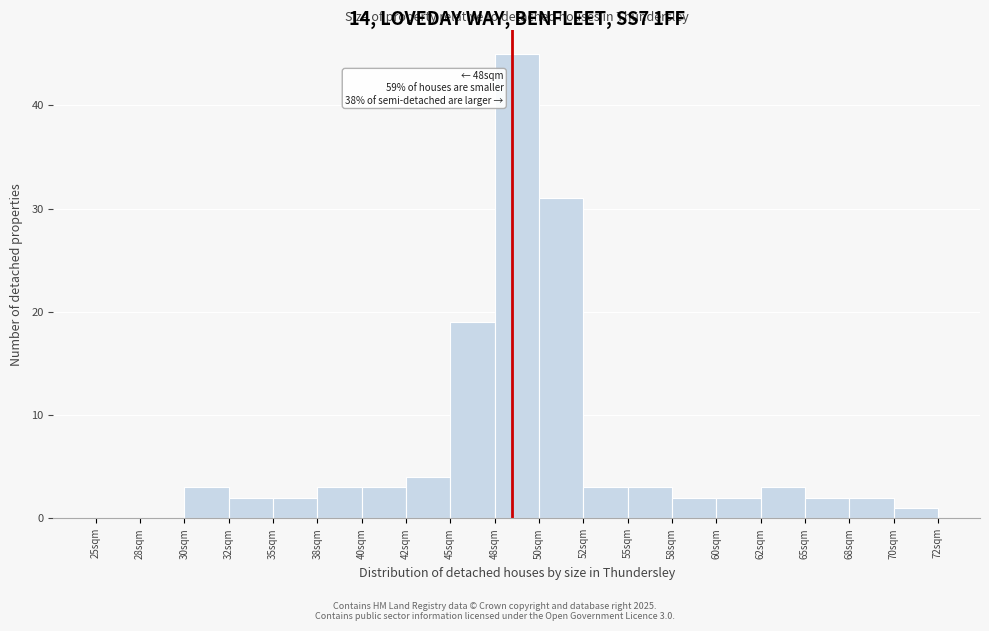

Over which range of the x-axis is the bar tallest?

47.5 to 50.0